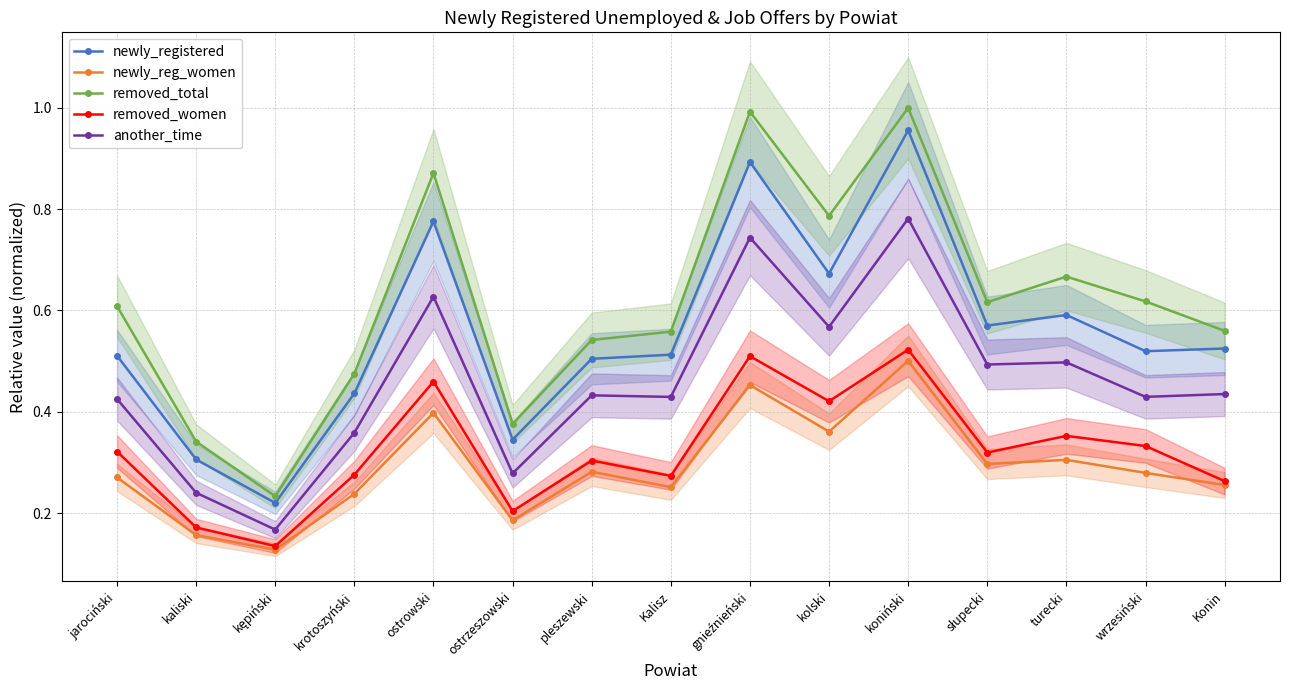

At which category is the sum across all series the highest?

koniński